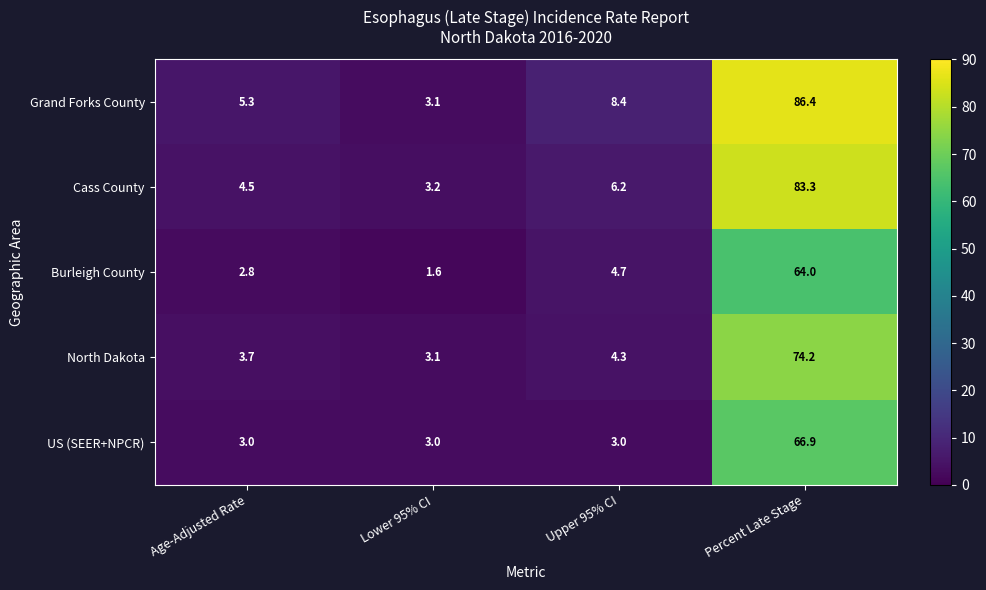

At how many categories does at least one series exceed 32?

1